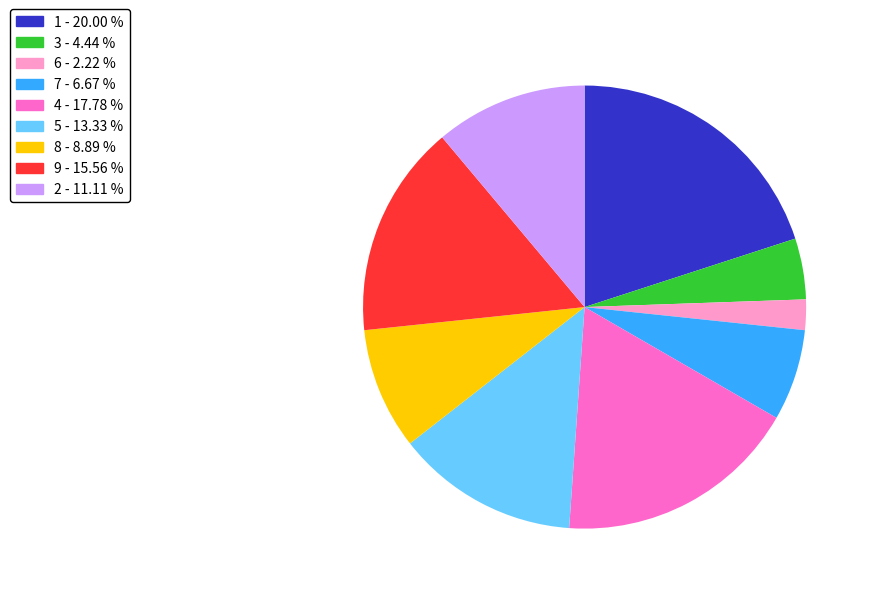

Is there any slice that represents more than half of the pie?

No